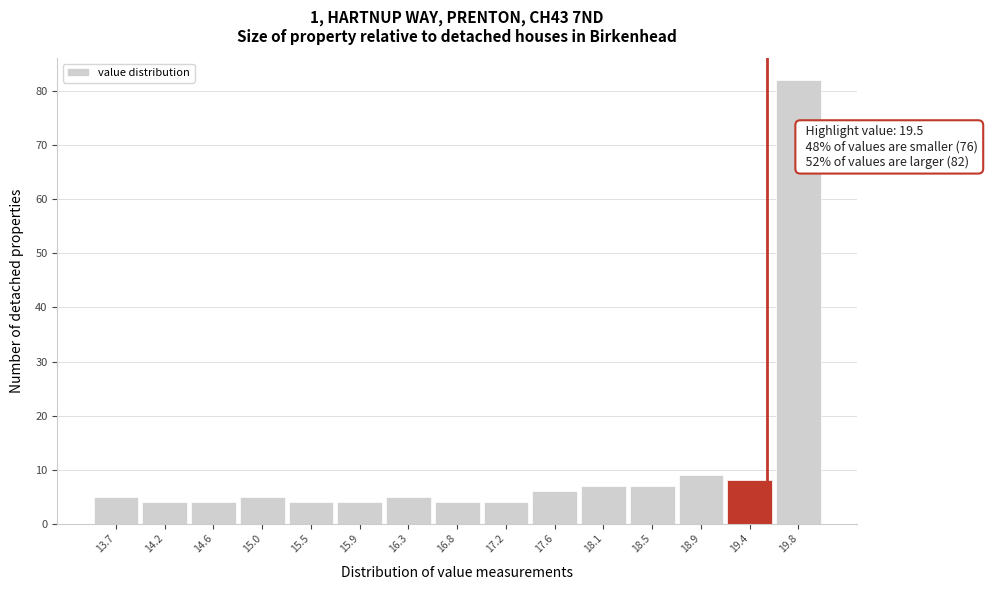

Which range on the x-axis has the tallest bar?

19.55 to 20.00